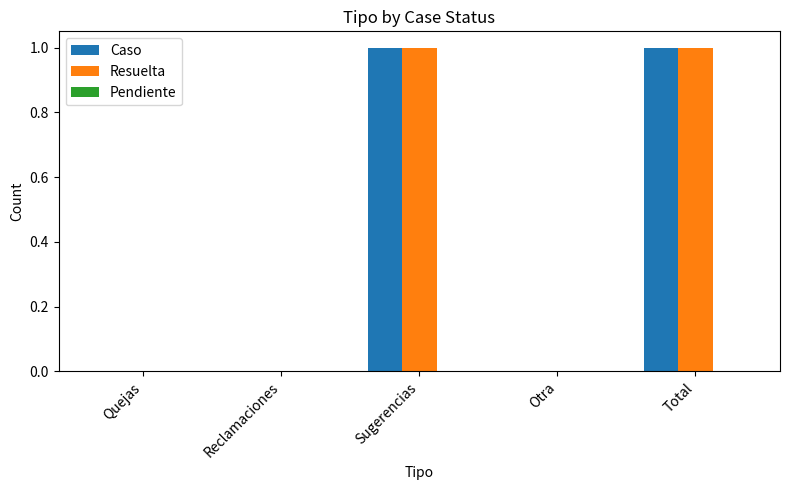

Is the value of Resuelta at Sugerencias greater than the value of Caso at Quejas?

Yes